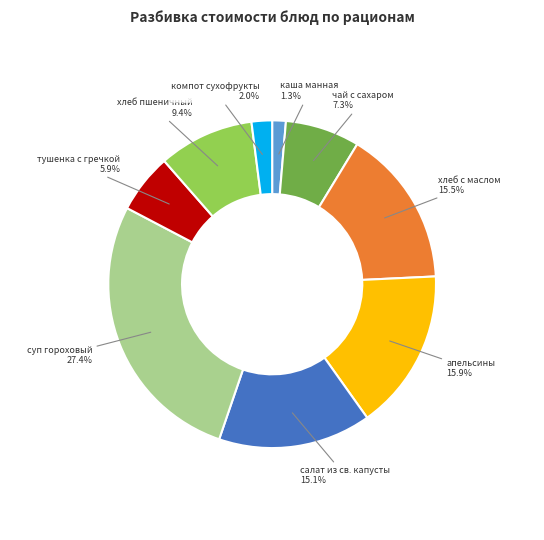

Does any single category account for the majority?

No